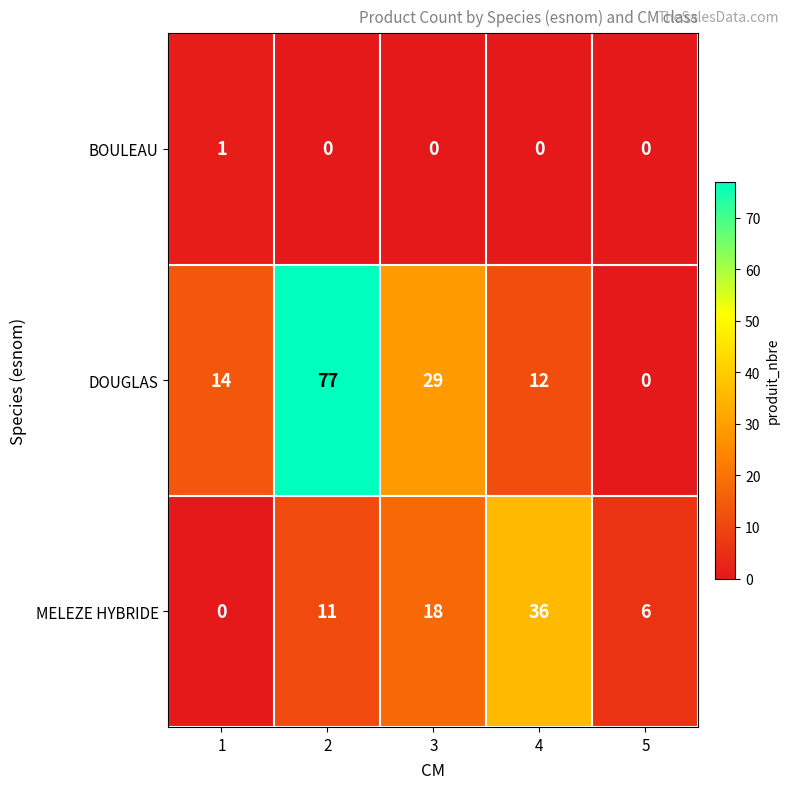

Count the number of categories in the chart.

5